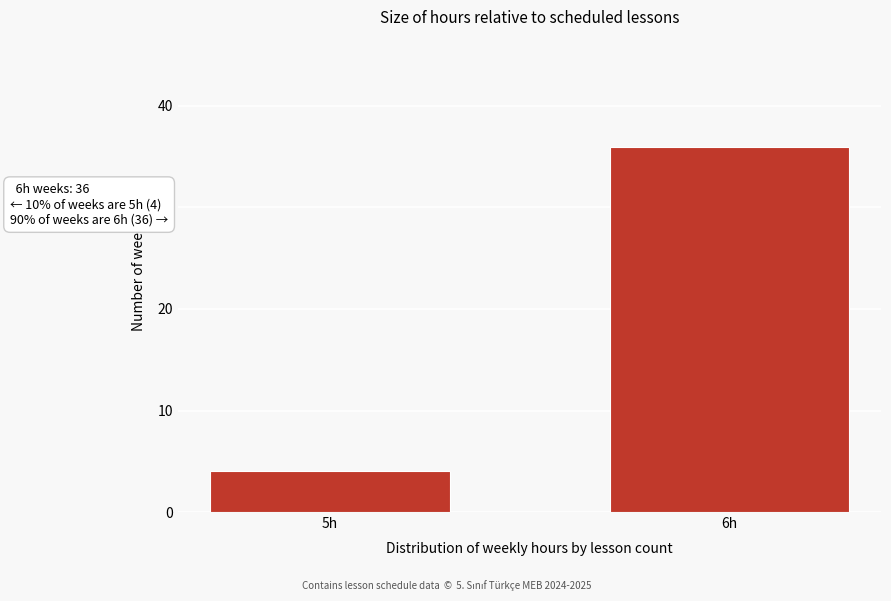

Reading left to right, transcribe all the data shown in this chart.

4	36